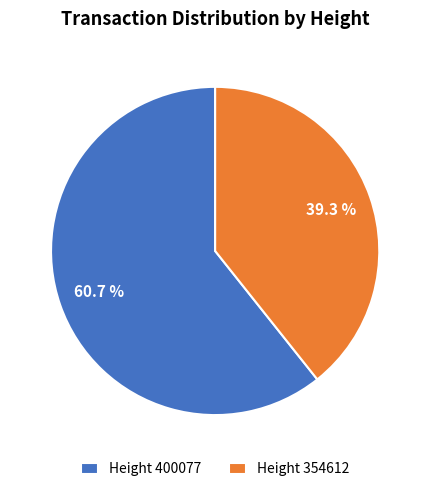

Which has a higher value, Height 400077 or Height 354612?

Height 400077